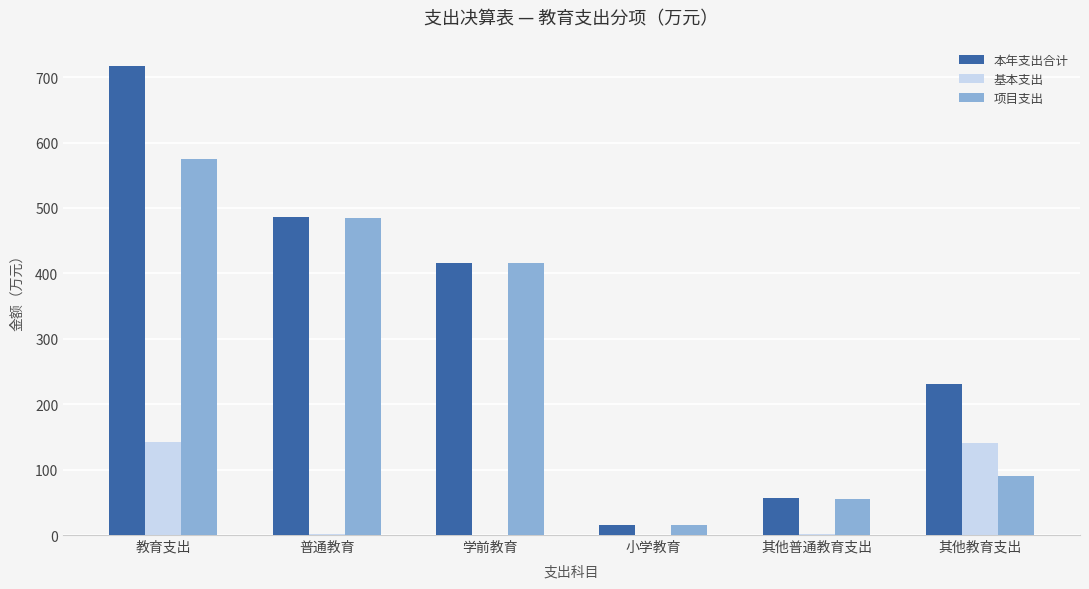

What value does the 本年支出合计 series have at 其他教育支出?

230.9